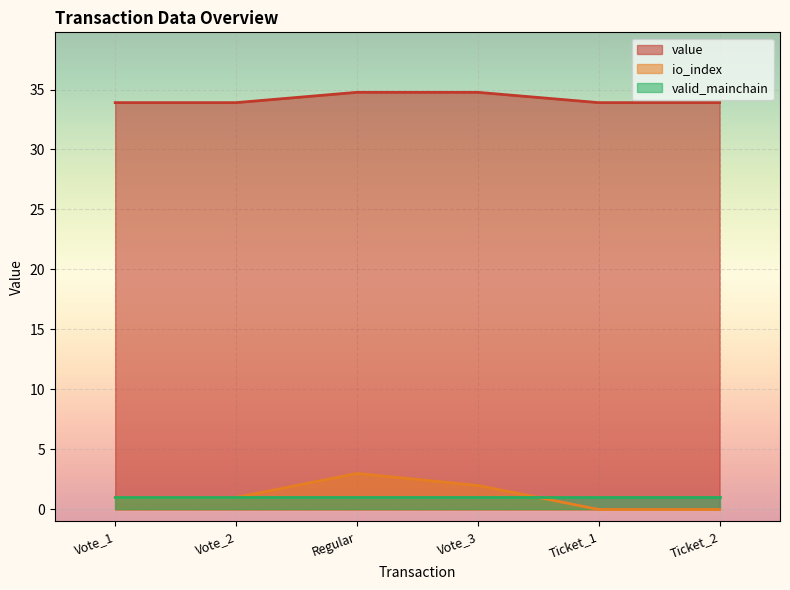

List the series in order of their peak value, lowest first.

valid_mainchain, io_index, value